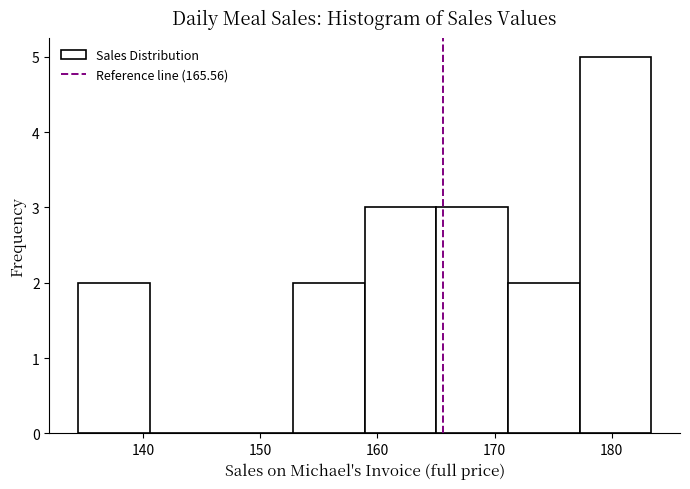

Which range on the x-axis has the tallest bar?

177 to 183